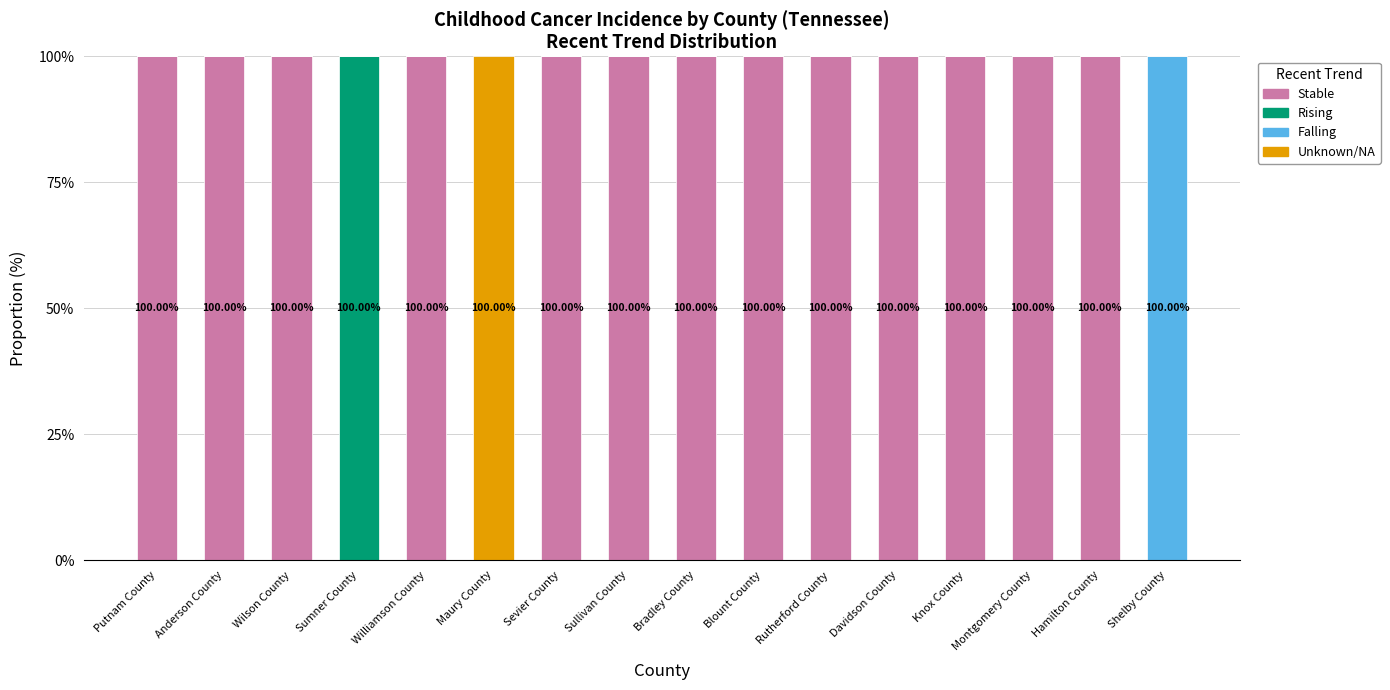

What is the total value across all series at Bradley County?

100